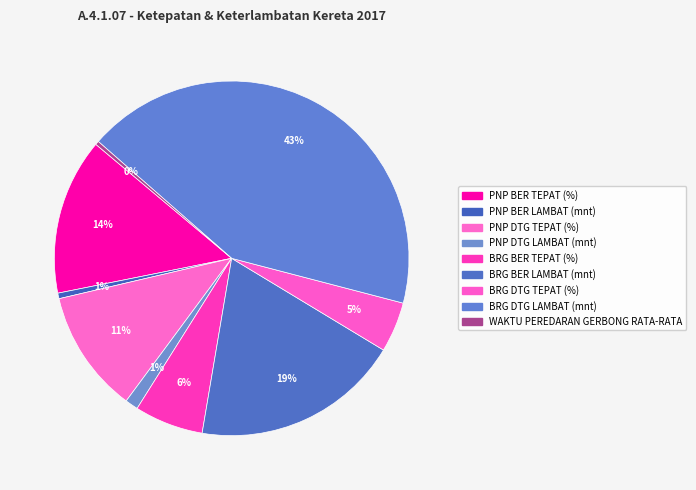

Is it true that BRG DTG TEPAT (%) is 5% of the pie?

True